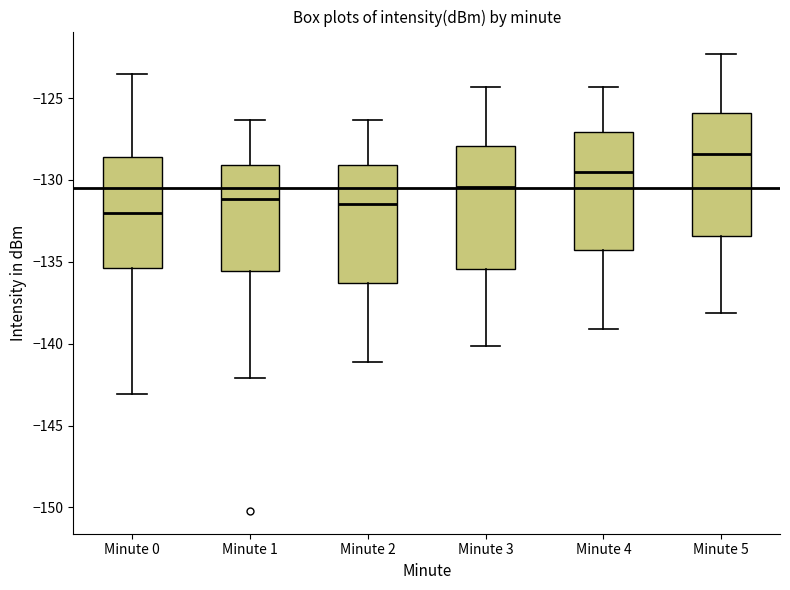

Reading left to right, transcribe this box plot: for each box, give where its median line is, the range the box spans, and where its two whiskers end, as read against the y-axis. The values are not printed on the chart, so give them approximately, as read against the axis.

Minute 0: median -132.0, box -135.5 to -128.5, whiskers -143.0 to -123.5
Minute 1: median -131.0, box -135.5 to -129.0, whiskers -142.0 to -126.5
Minute 2: median -131.5, box -136.5 to -129.0, whiskers -141.0 to -126.5
Minute 3: median -130.5, box -135.5 to -128.0, whiskers -140.0 to -124.5
Minute 4: median -129.5, box -134.5 to -127.0, whiskers -139.0 to -124.5
Minute 5: median -128.5, box -133.5 to -126.0, whiskers -138.0 to -122.5